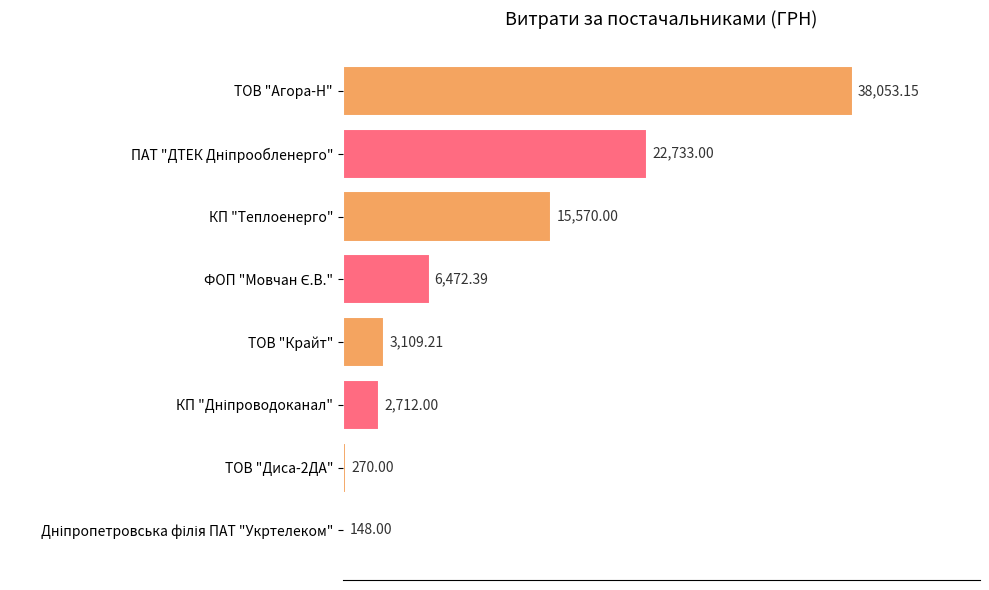

What is the ratio of the value at ТОВ "Агора-Н" to the value at ТОВ "Диса-2ДА"?

140.9